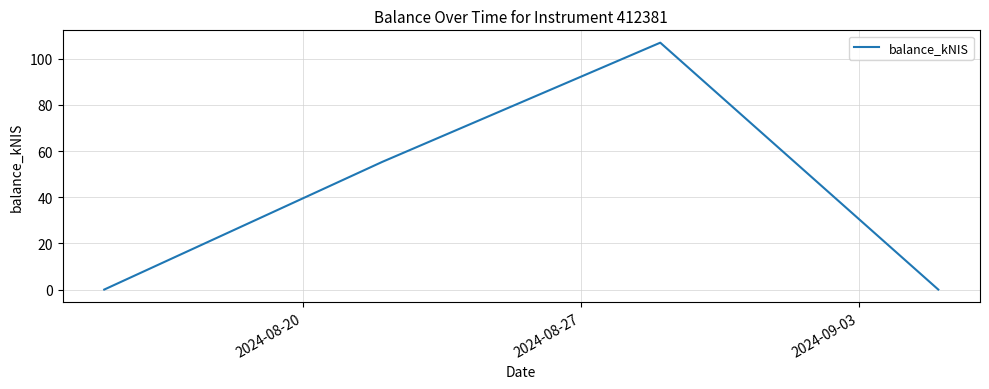

How many values exceed 55?

2